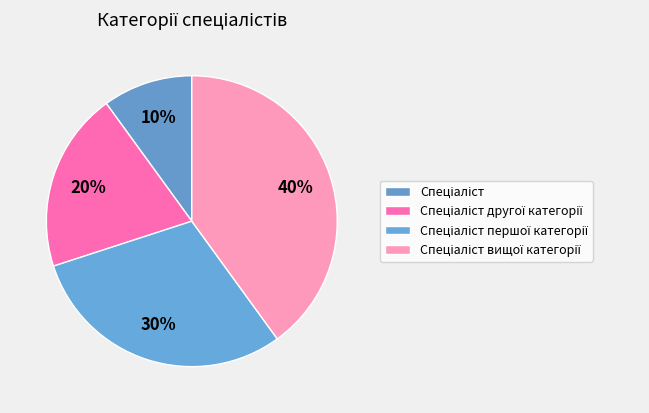

Count the number of slices in the pie.

4